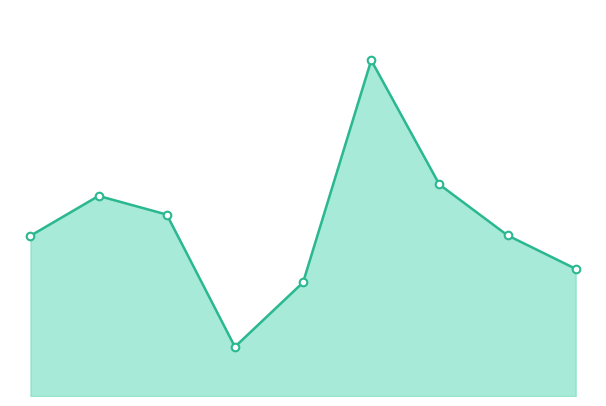

What is the ratio of the value at Arthur Shilling to the value at Randy Cunningham?

2.3